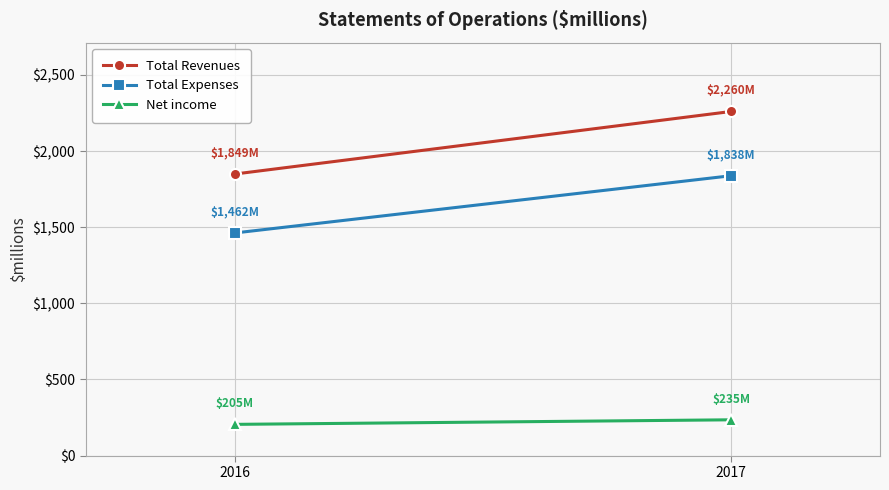

What is the value of the Net income point at the 2nd from the left?

235